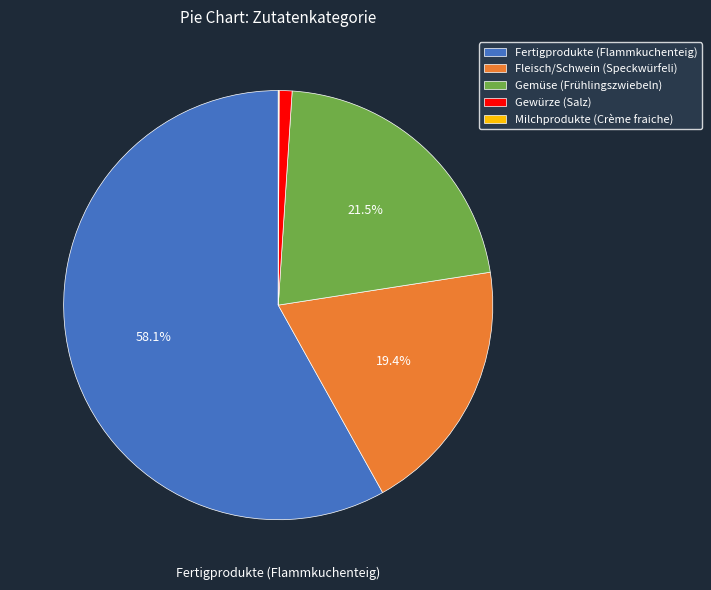

Which category has the biggest portion of the pie?

Fertigprodukte (Flammkuchenteig)